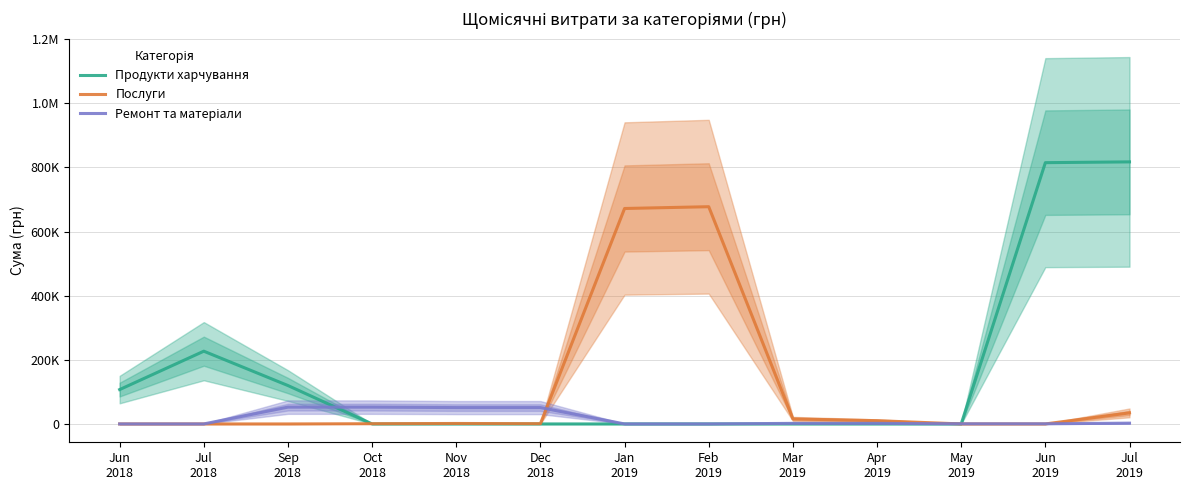

What is the average value of the Ремонт та матеріали series?

16434.8